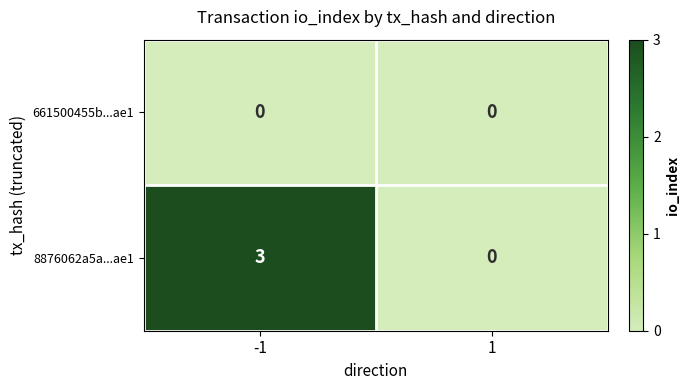

What is the maximum value shown in the chart?

3